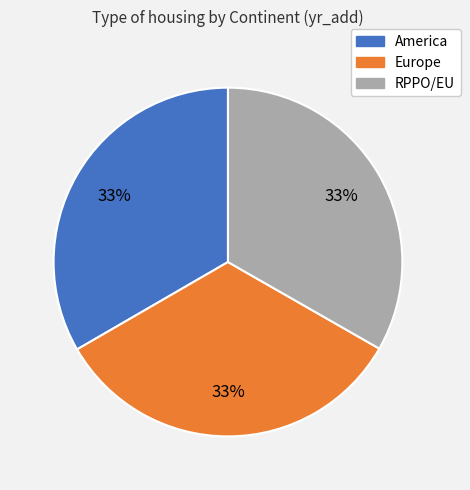

Combined, do America and Europe account for over 50%?

Yes